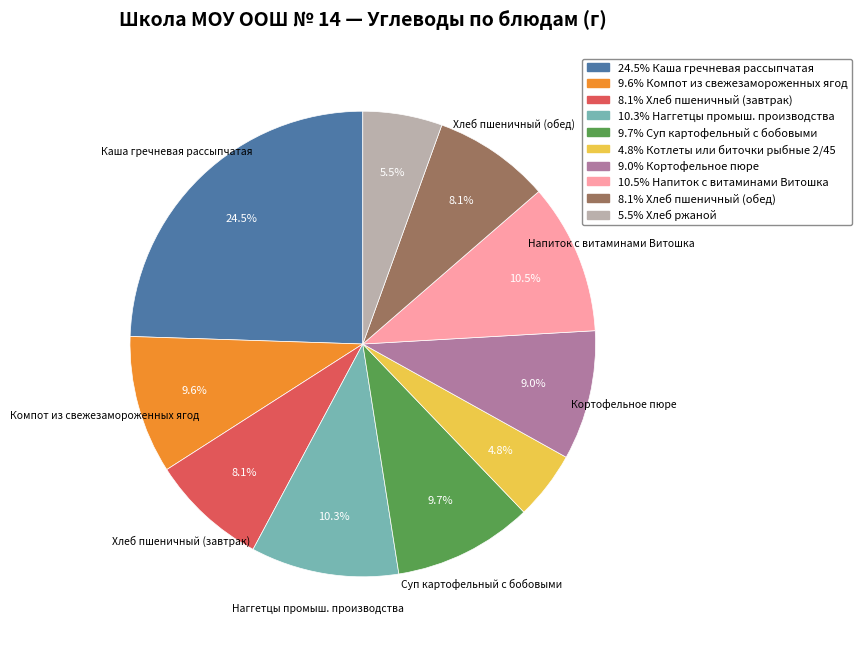

Does any single category account for the majority?

No